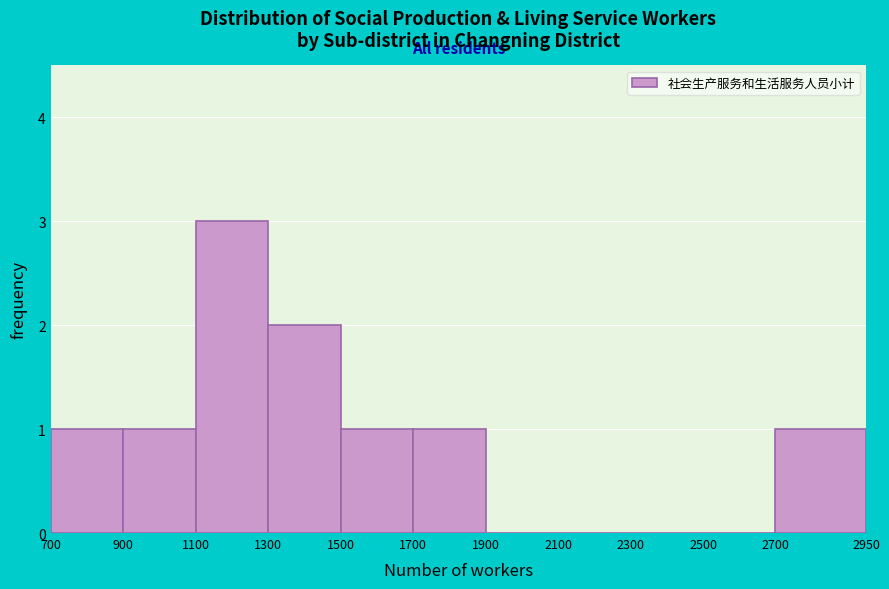

How tall is the bar that spans 700 to 900 on the x-axis? The values are not printed on the chart, so give them approximately, as read against the axis.

1